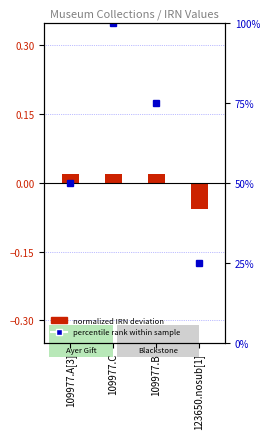

How many groups of bars are there?

4